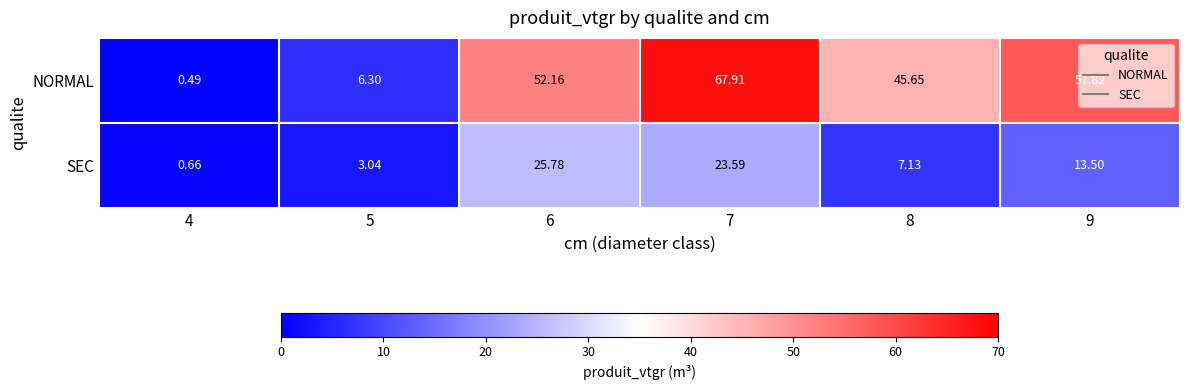

How many categories are shown in the chart?

6